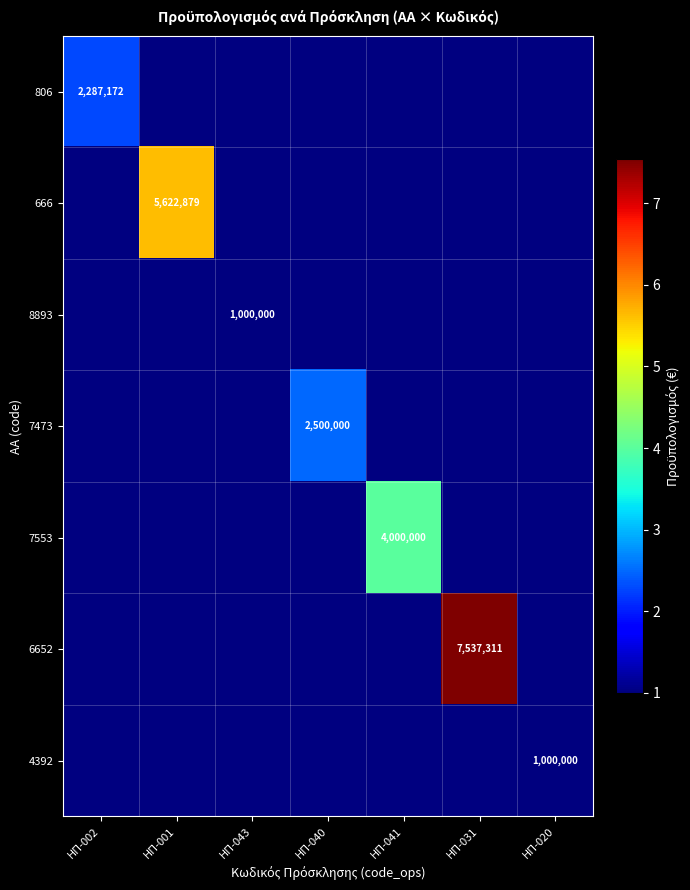

Is it true that 666 equals 2754323 at ΗΠ-001?

False